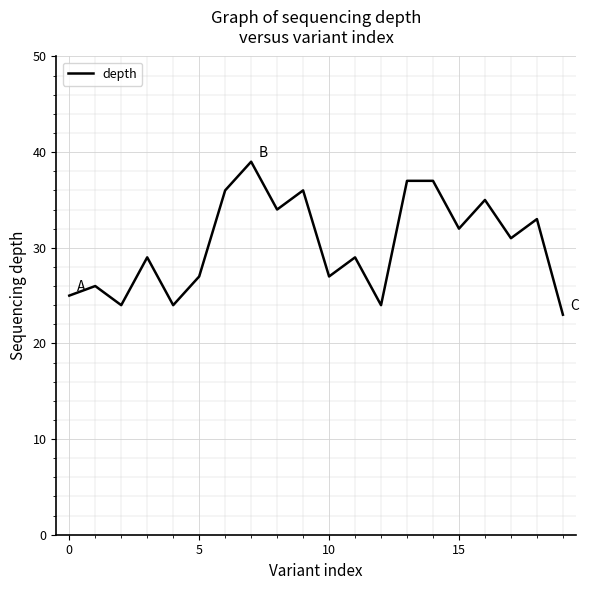

What is the maximum value shown in the chart?

39